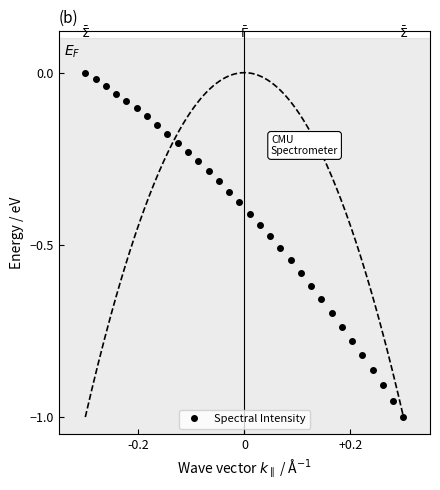

Reading left to right, extract all data points from this chart.

-0.0	-0.0	-0.0	-0.1	-0.1	-0.1	-0.1	-0.2	-0.2	-0.2	-0.2	-0.3	-0.3	-0.3	-0.3	-0.4	-0.4	-0.4	-0.5	-0.5	-0.5	-0.6	-0.6	-0.7	-0.7	-0.7	-0.8	-0.8	-0.9	-0.9	-1.0	-1.0